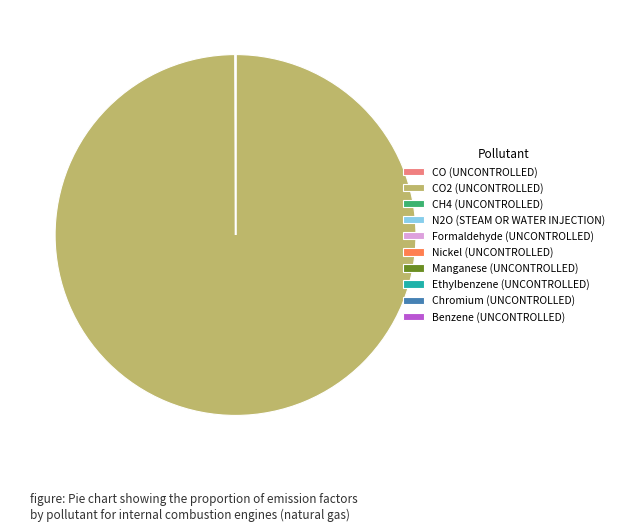

What is the largest slice in the pie chart?

CO2 (UNCONTROLLED)